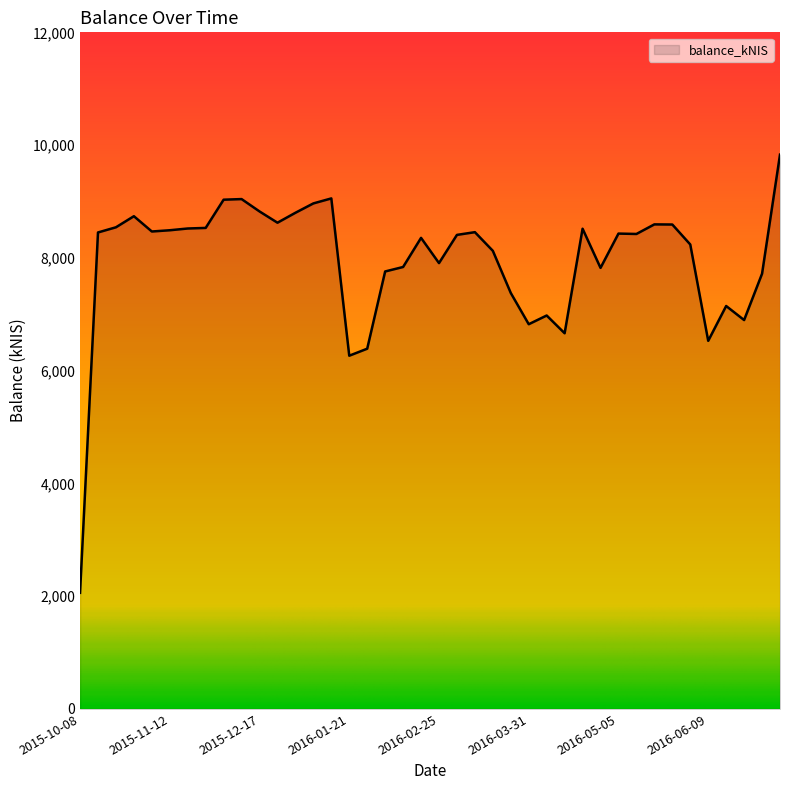

What is the greatest value displayed?

9831.0